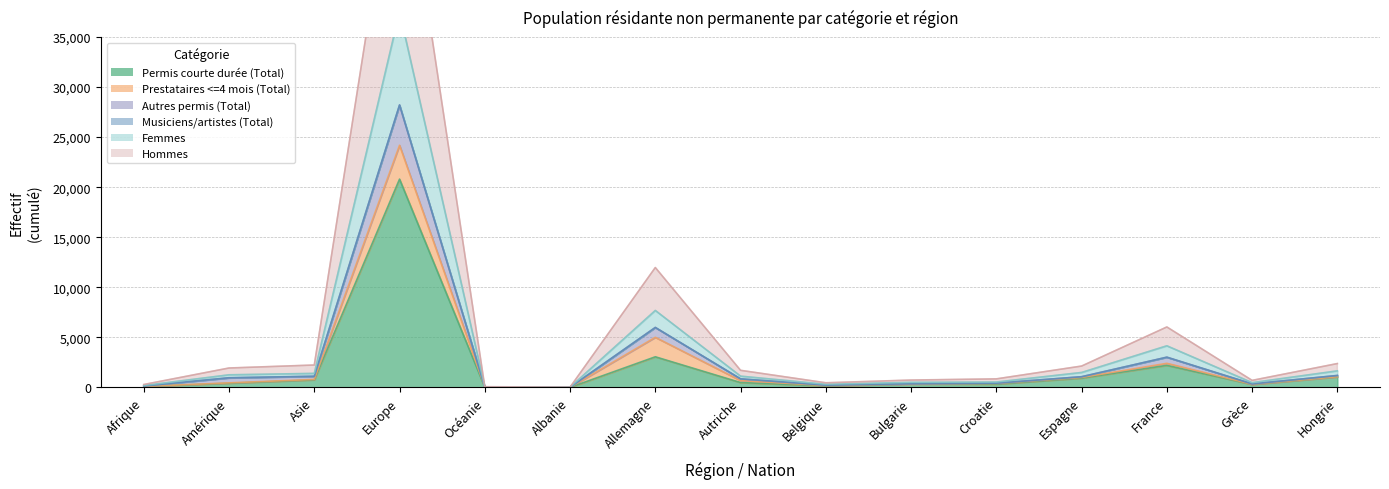

What is the label of the 2nd point from the right?

Grèce